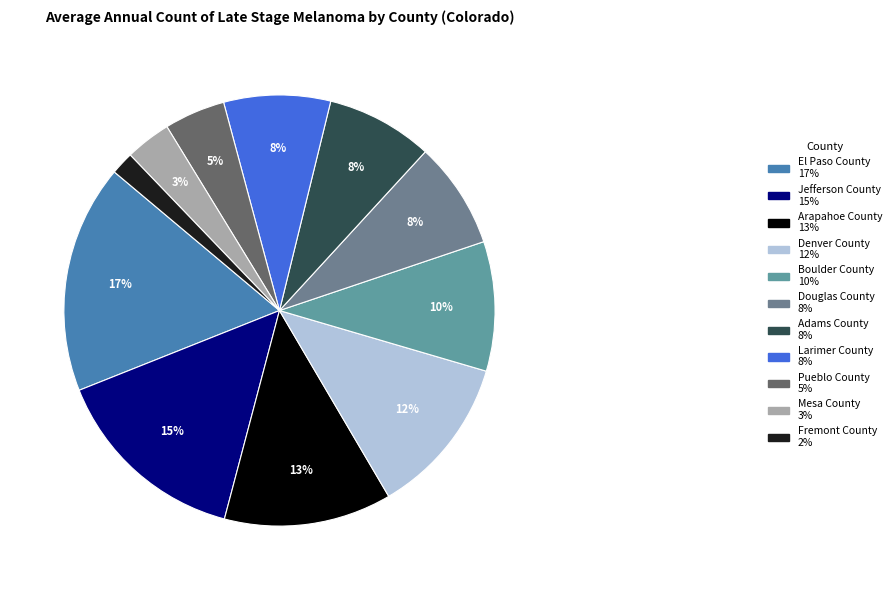

True or false: Adams County accounts for 14% of the total.

False